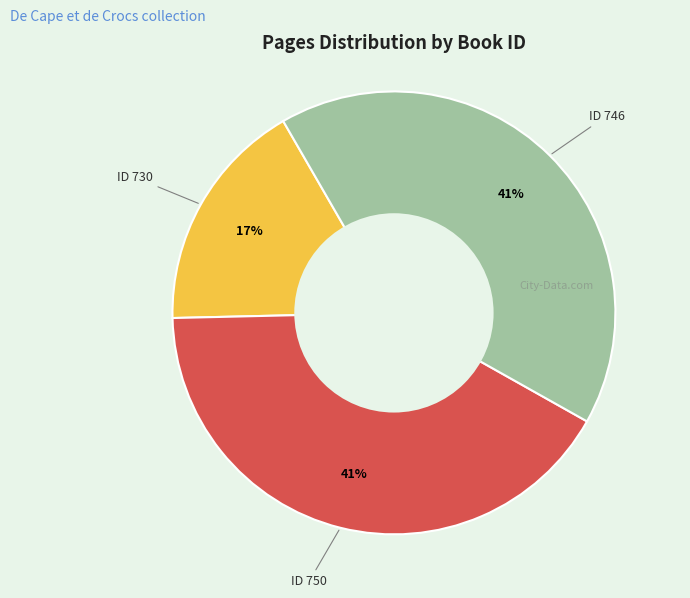

Is there any slice that represents more than half of the pie?

No